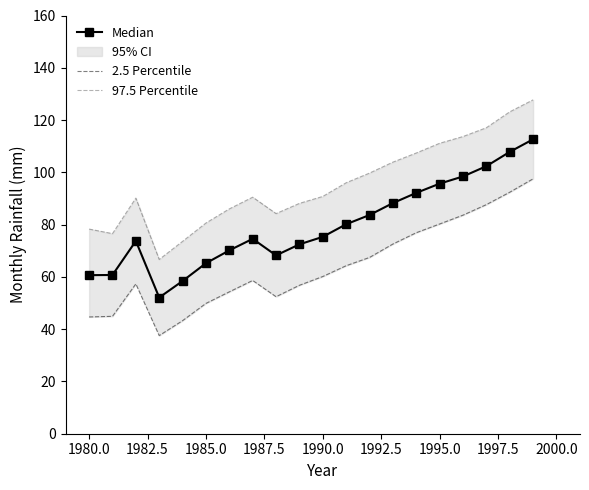

How many categories are shown in the chart?

20